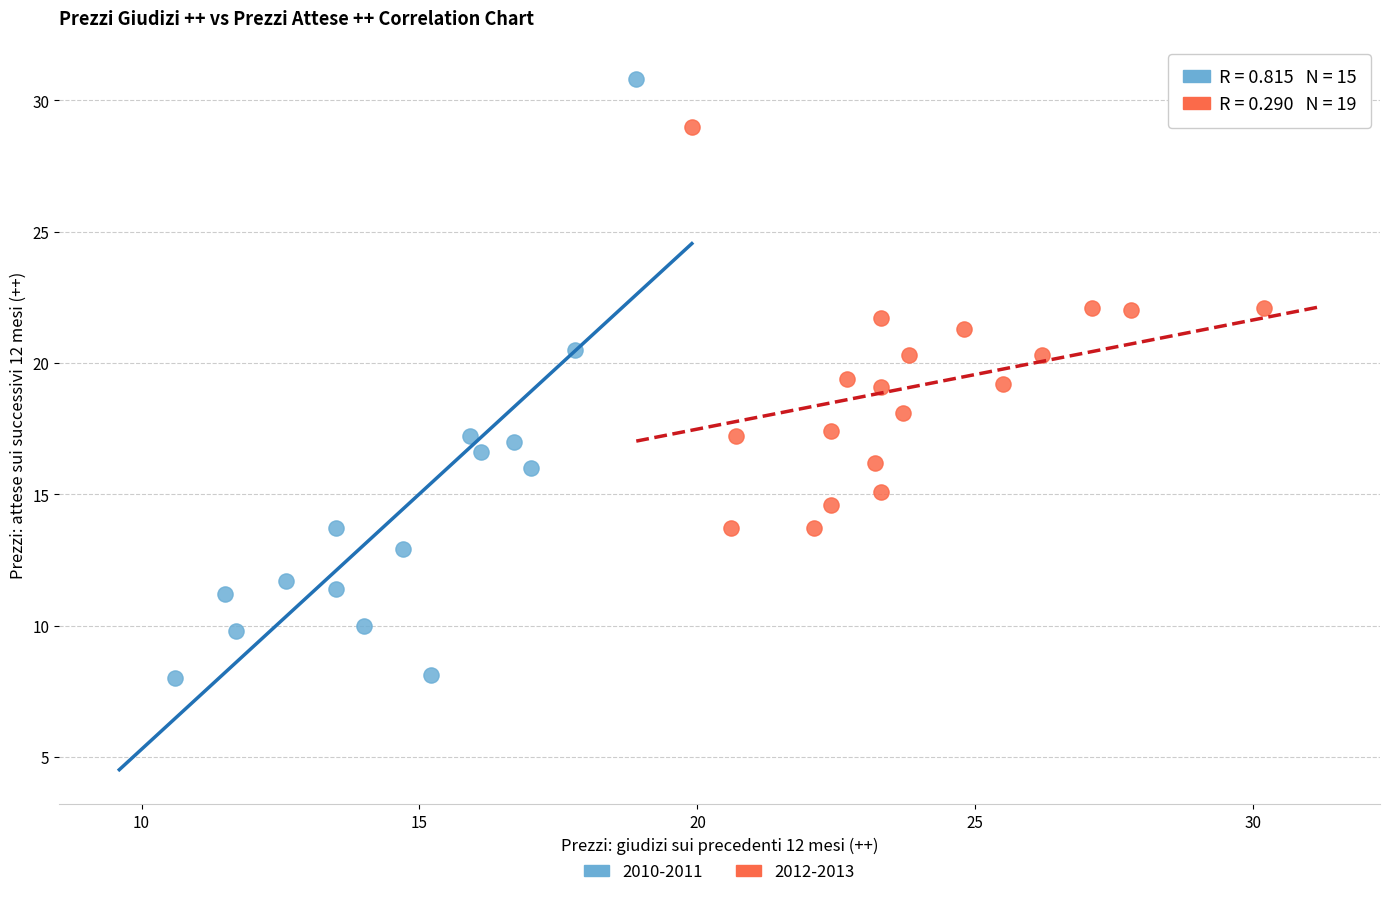

What are all the series names shown in the legend?

2010-2011, 2012-2013